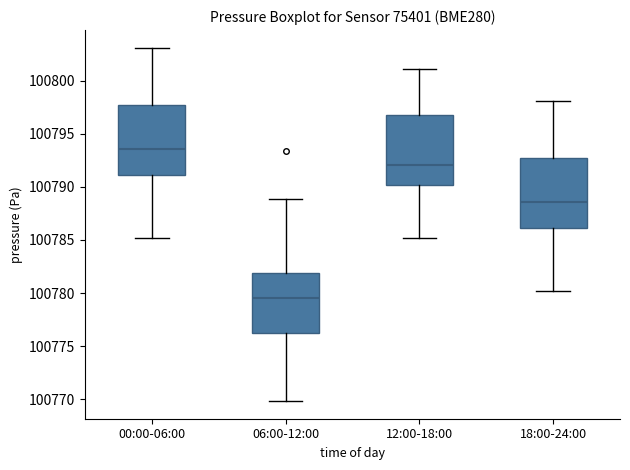

Reading left to right, read every box against the y-axis: the position of its median line, the range the box covers, and the ends of its whiskers. The values are not printed on the chart, so give them approximately, as read against the axis.

00:00-06:00: median 100793.5, box 100791.0 to 100798.0, whiskers 100785.0 to 100803.0
06:00-12:00: median 100779.5, box 100776.0 to 100782.0, whiskers 100770.0 to 100789.0
12:00-18:00: median 100792.0, box 100790.0 to 100797.0, whiskers 100785.0 to 100801.0
18:00-24:00: median 100788.5, box 100786.0 to 100793.0, whiskers 100780.0 to 100798.0